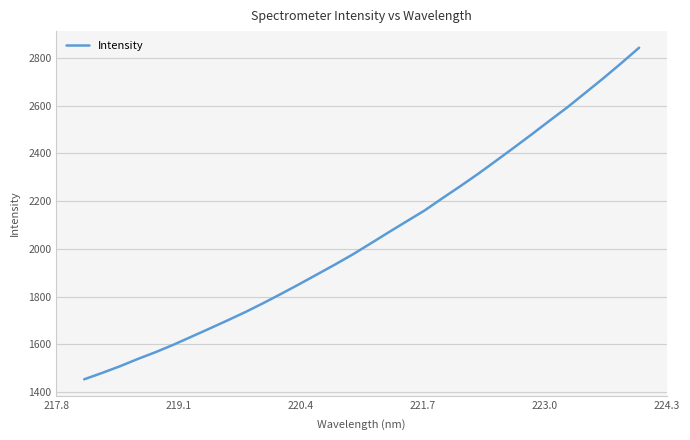

True or false: the data has more than 1 interior local peaks.

False